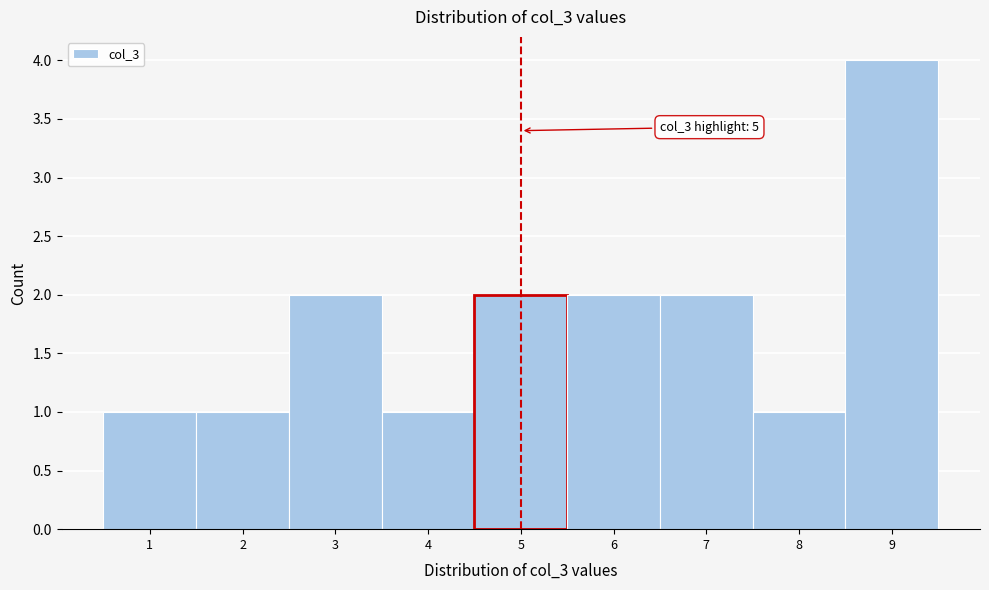

Over which range of the x-axis is the bar tallest?

8.5 to 9.5